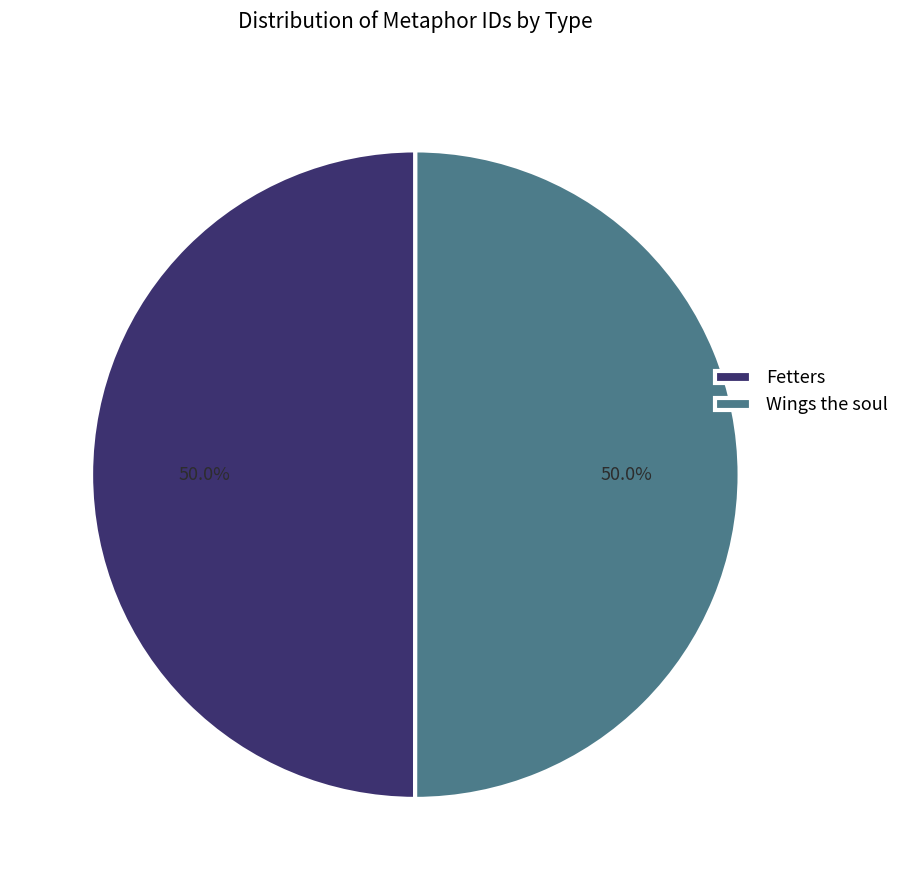

What percentage do Fetters and Wings the soul together represent?

100.0%